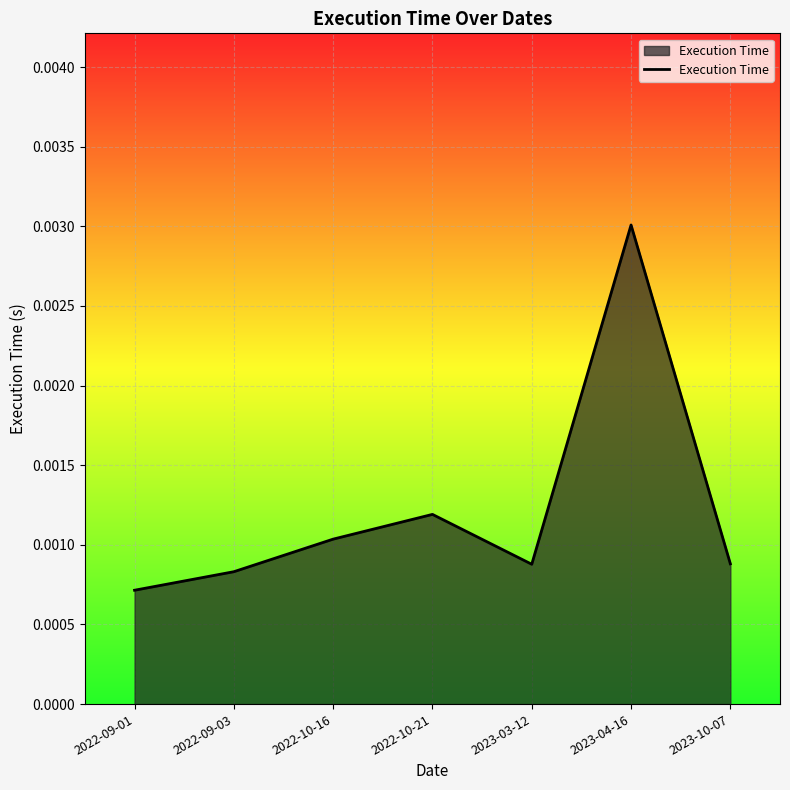

Does the chart display data point markers on the line(s)?

No